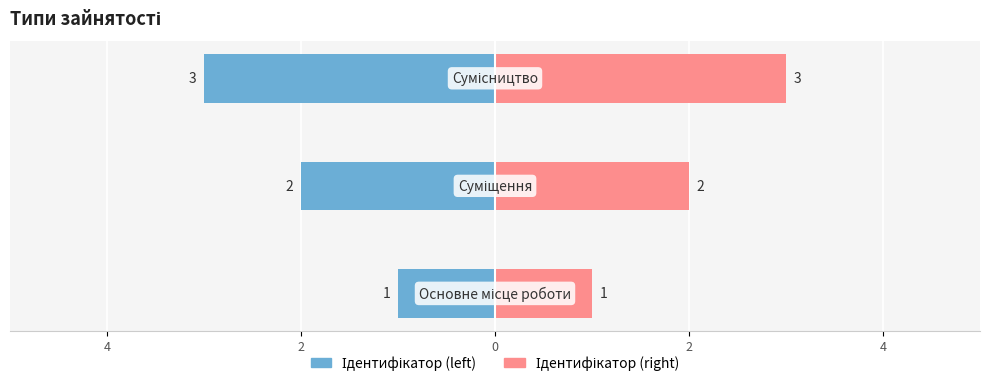

True or false: Ідентифікатор (right) has a value of 0 at 4.

False